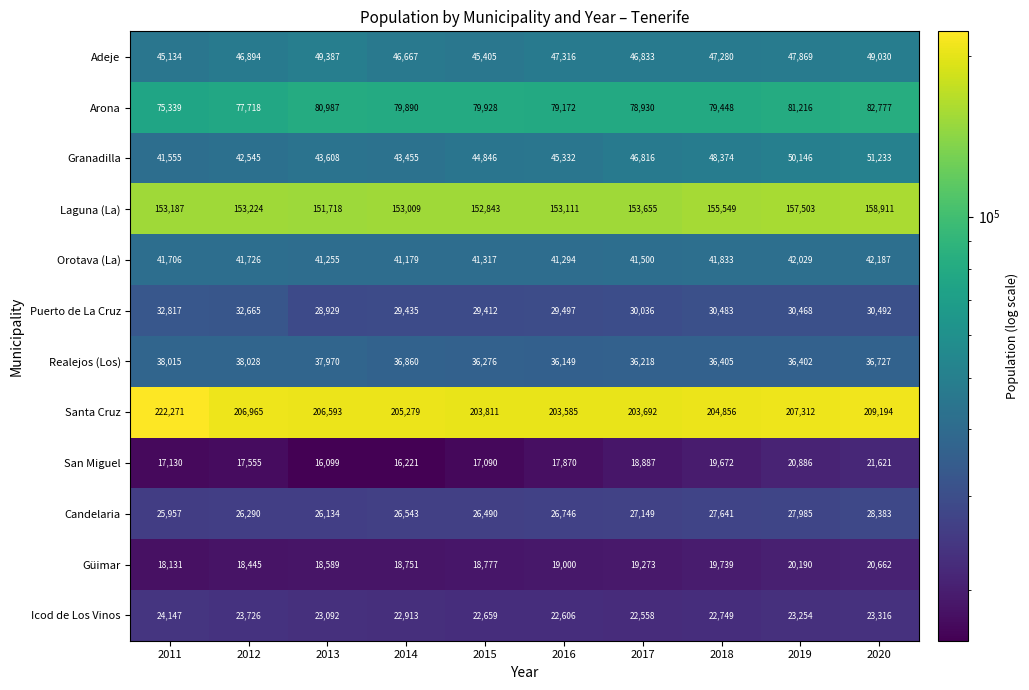

At which category is the sum across all series the highest?

2020